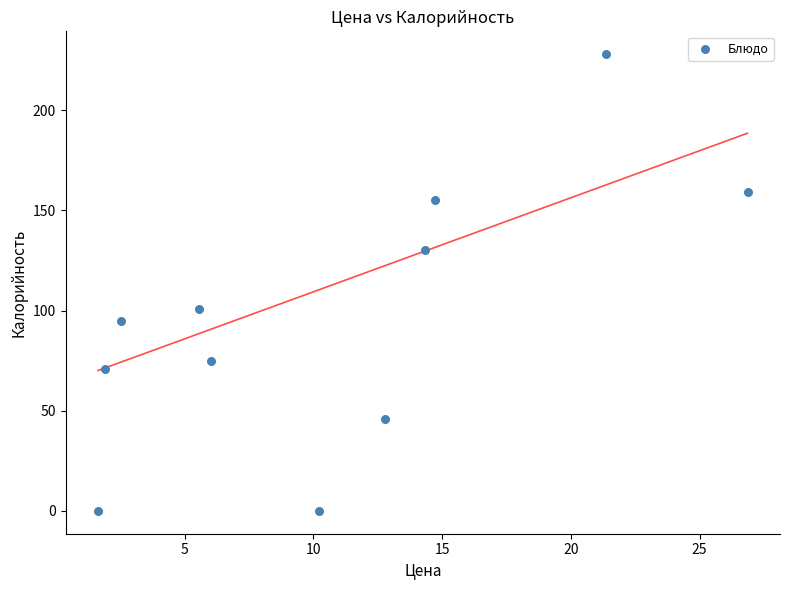

What Y value in the scatter plot is closest to 114?

101.0